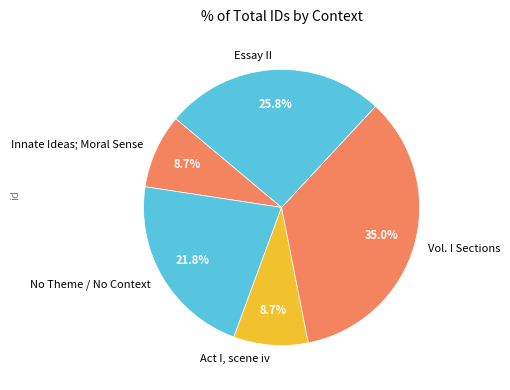

What portion of the pie excludes No Theme / No Context?

78.2%